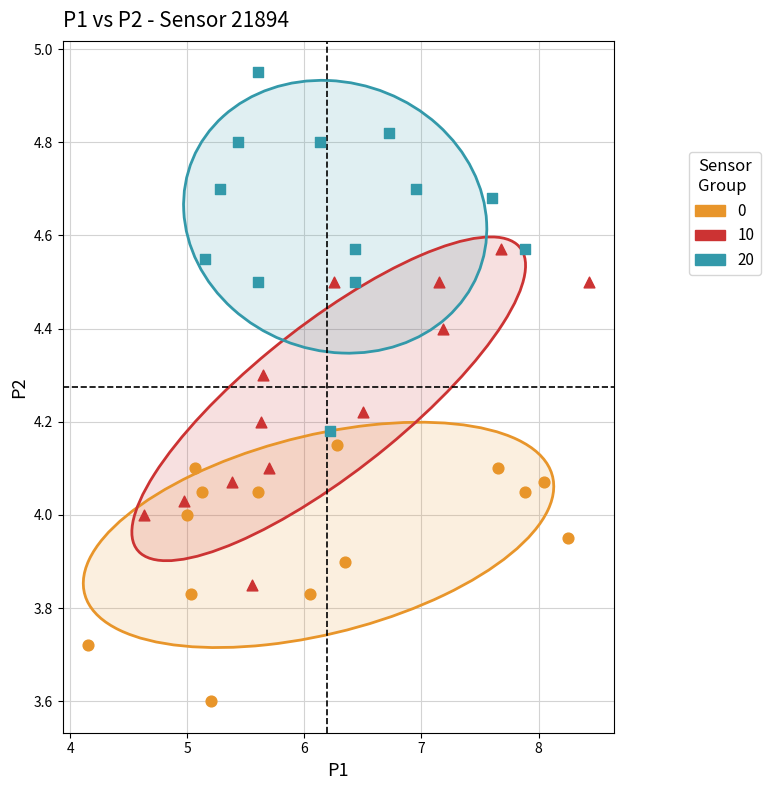

What are all the series names shown in the legend?

0, 10, 20